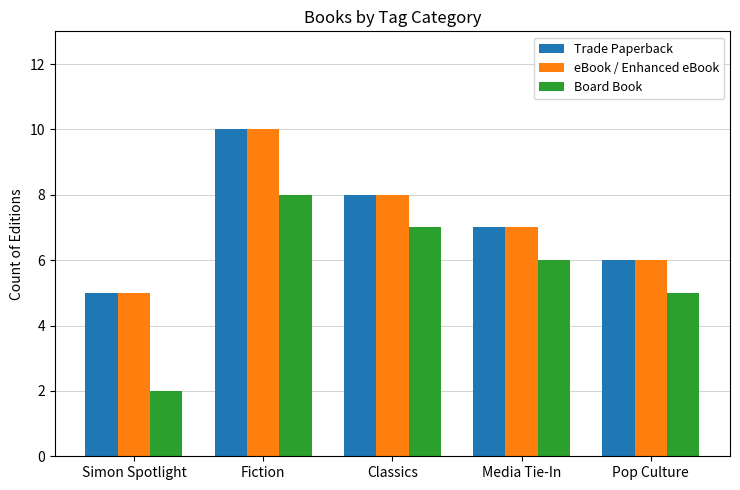

The Trade Paperback series shows 6 at Pop Culture. True or false?

True